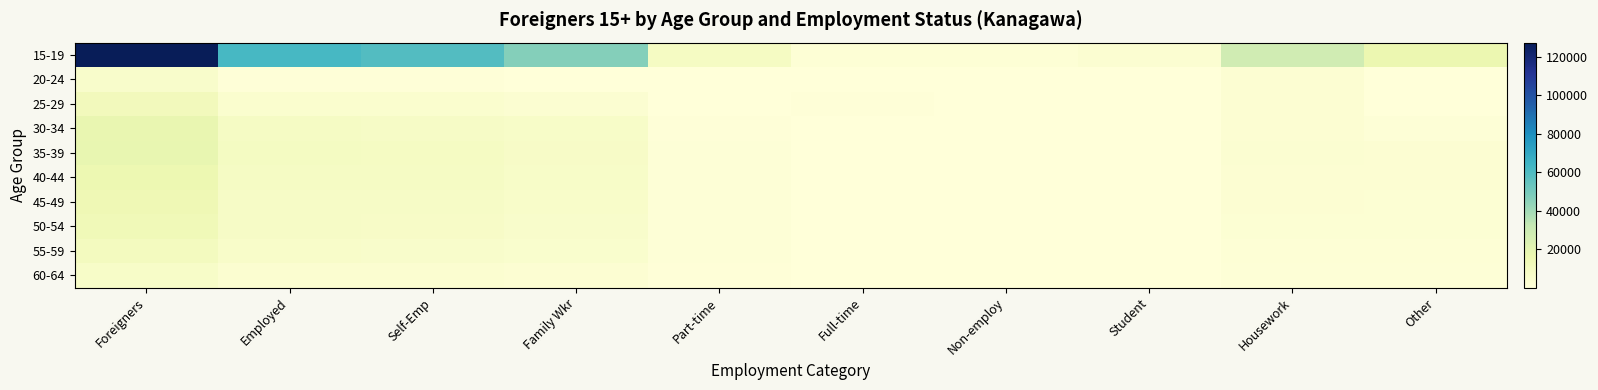

Count the number of categories in the chart.

10